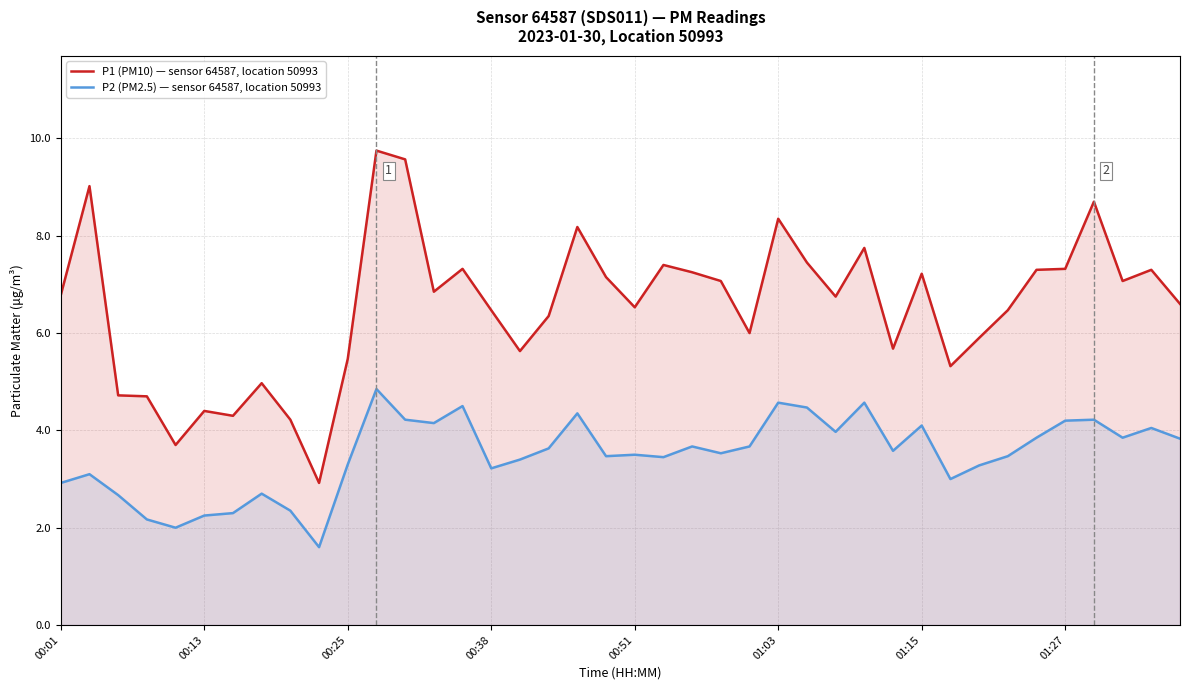

True or false: P1 (PM10) — sensor 64587, location 50993 and P2 (PM2.5) — sensor 64587, location 50993 intersect in this chart.

False